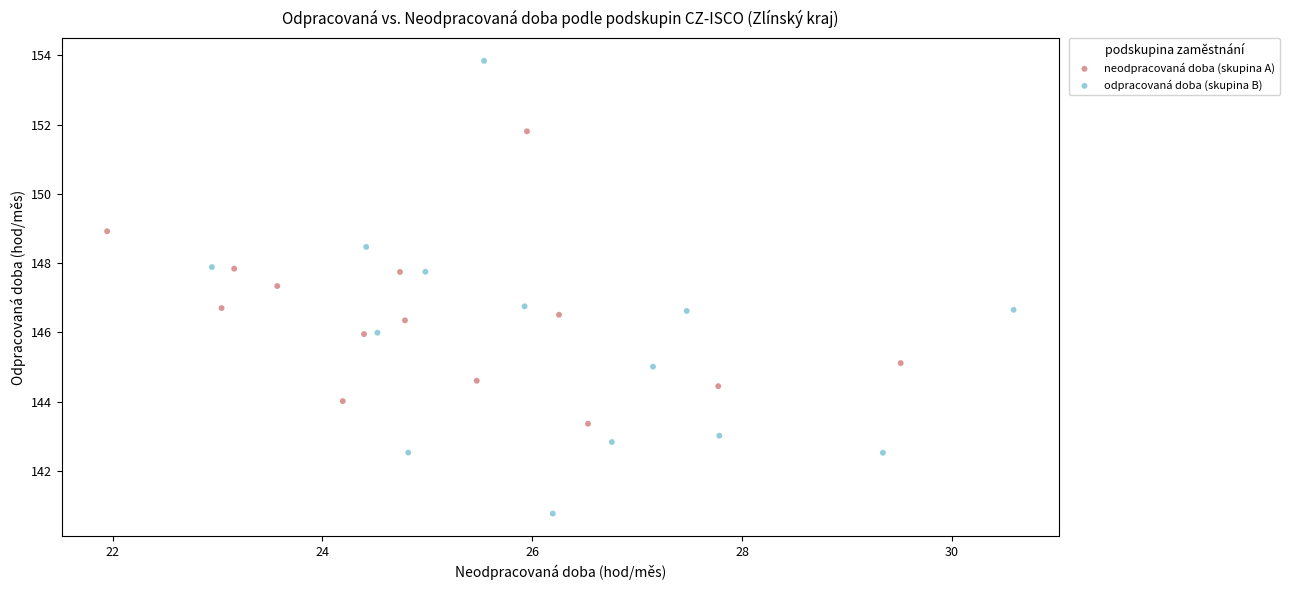

Which series contains the lowest Y value?

odpracovaná doba (skupina B)